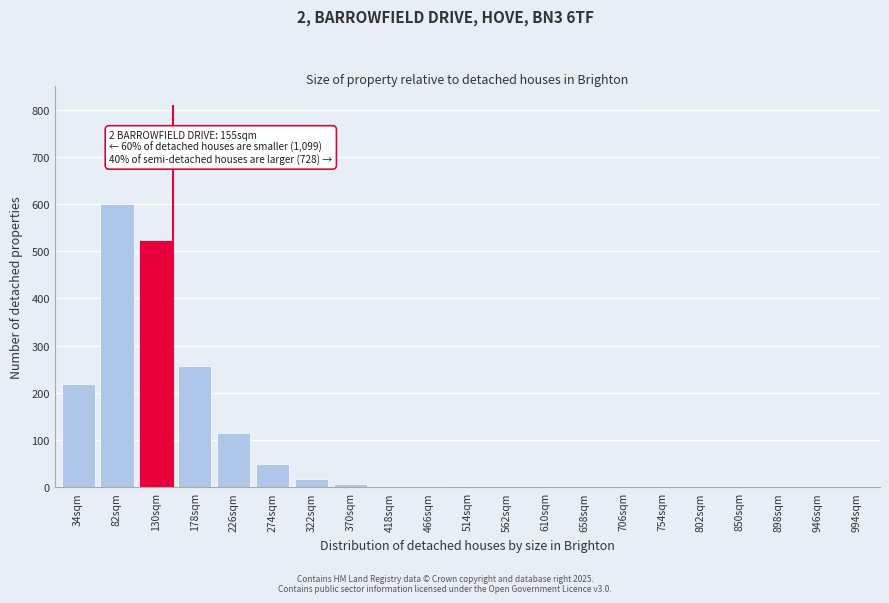

What is the maximum value shown in the chart?

601